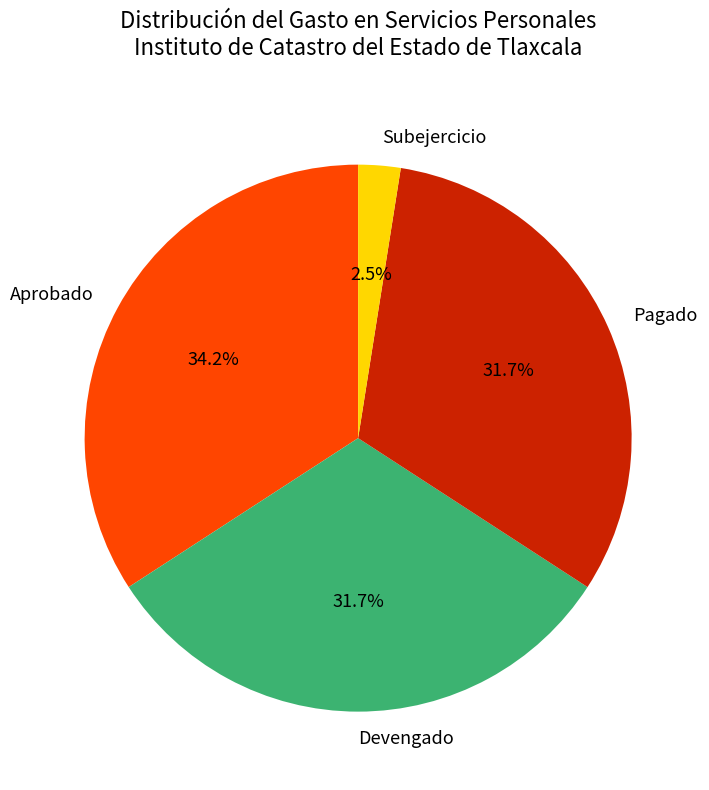

To the nearest percent, what is the combined percentage of Devengado and Aprobado?

66%